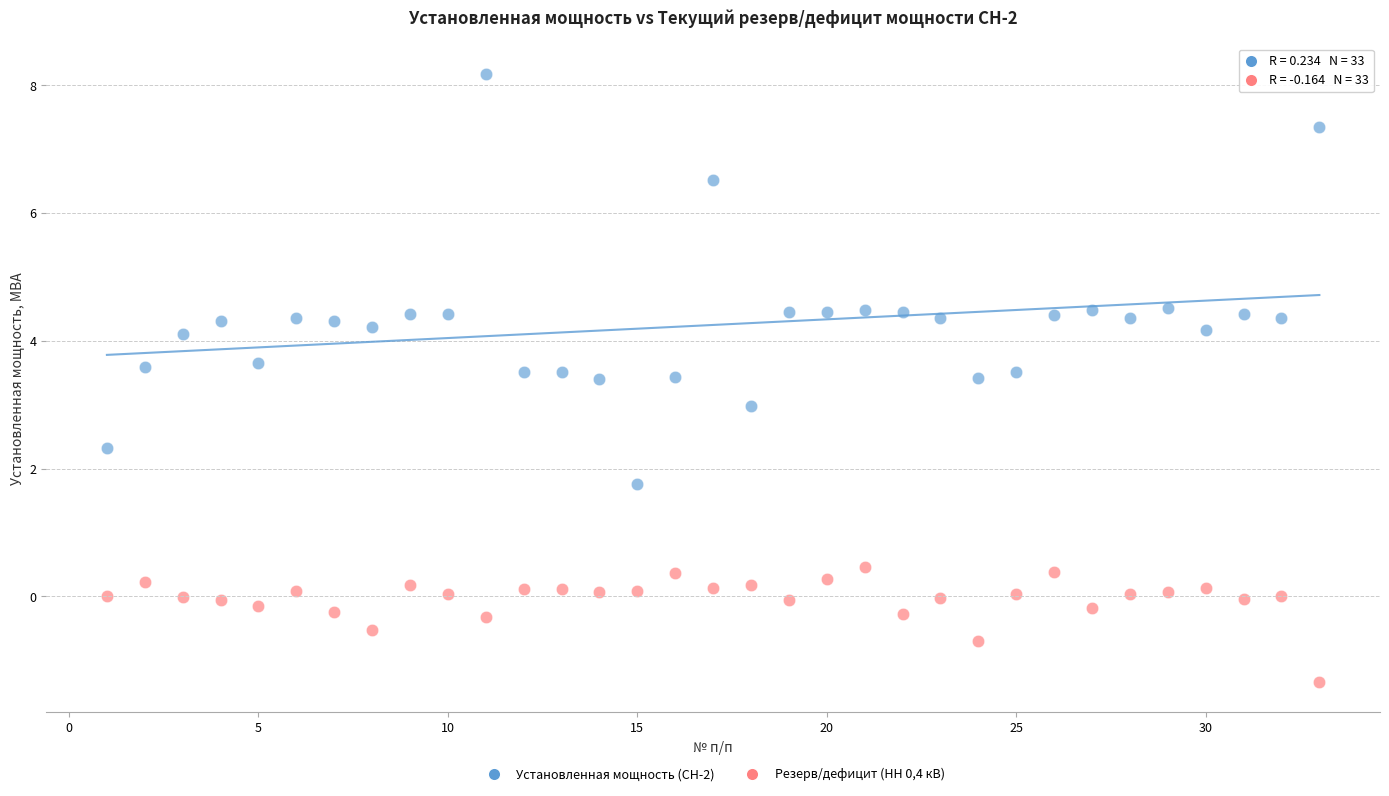

Across all data points, what is the range of Y values (max minus min)?

9.5